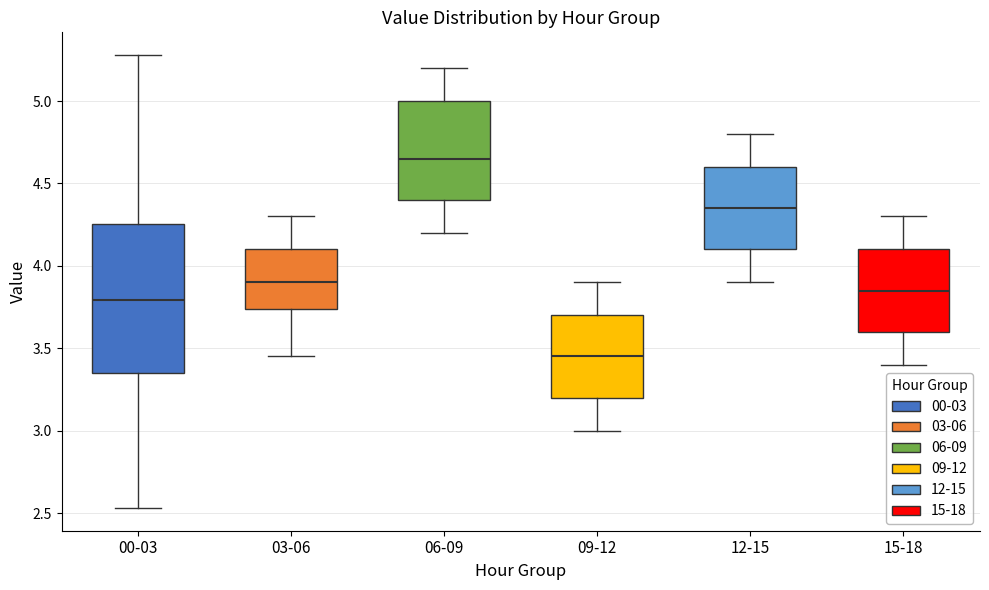

Reading left to right, transcribe this box plot: for each box, give where its median line is, the range the box spans, and where its two whiskers end, as read against the y-axis. The values are not printed on the chart, so give them approximately, as read against the axis.

00-03: median 3.80, box 3.35 to 4.25, whiskers 2.55 to 5.30
03-06: median 3.90, box 3.75 to 4.10, whiskers 3.45 to 4.30
06-09: median 4.65, box 4.40 to 5.00, whiskers 4.20 to 5.20
09-12: median 3.45, box 3.20 to 3.70, whiskers 3.00 to 3.90
12-15: median 4.35, box 4.10 to 4.60, whiskers 3.90 to 4.80
15-18: median 3.85, box 3.60 to 4.10, whiskers 3.40 to 4.30